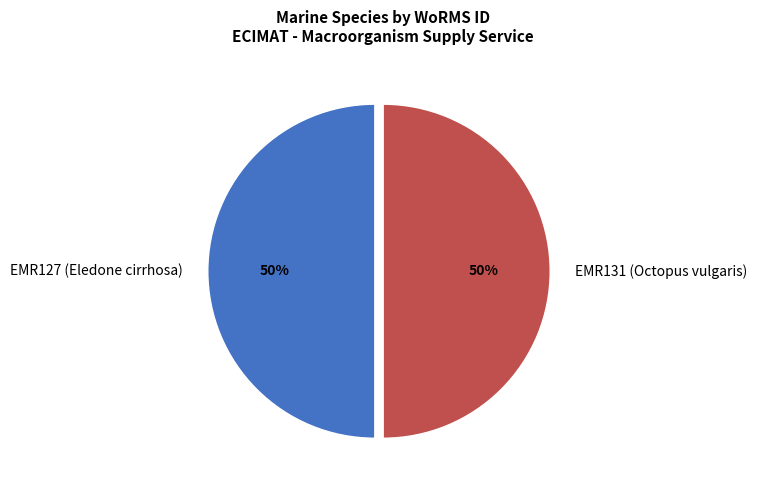

To the nearest percent, what portion does EMR127 (Eledone cirrhosa) represent?

50%